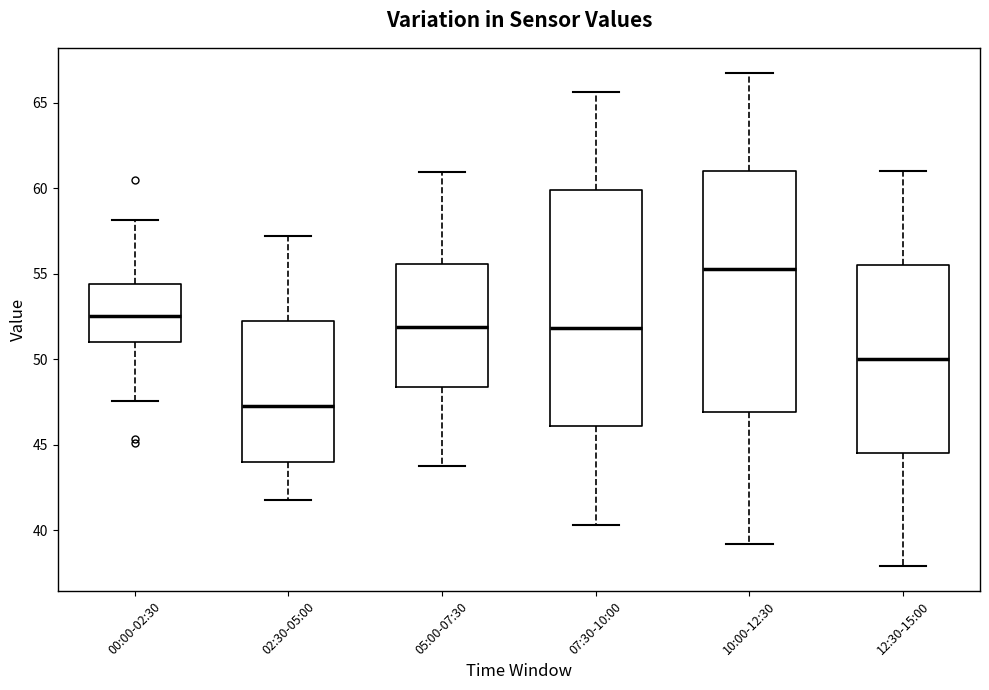

Where is the lower edge of the box for 07:30-10:00 on the y-axis? The values are not printed on the chart, so give them approximately, as read against the axis.

46.0